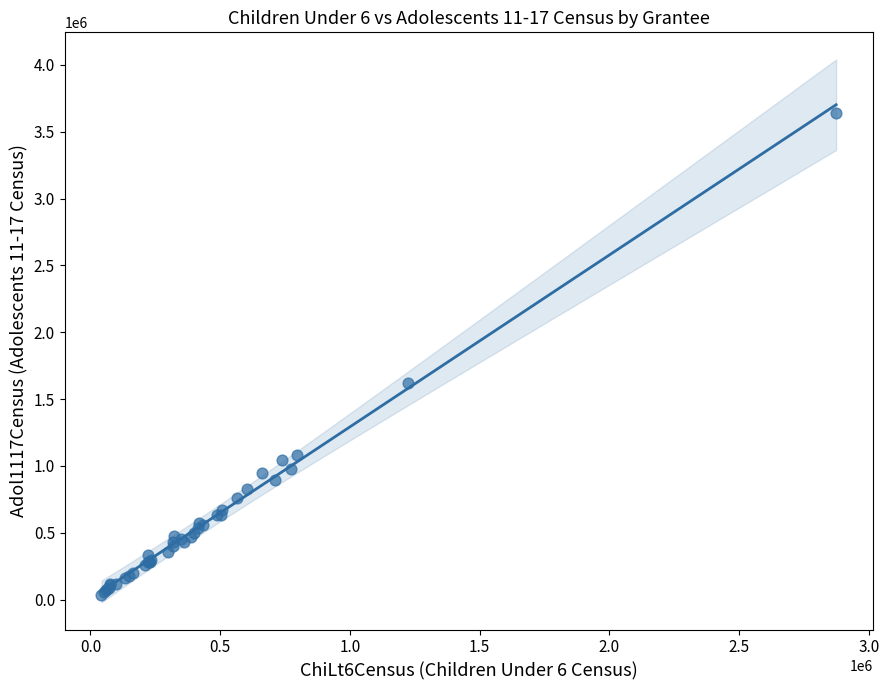

What Y value in the scatter plot is closest to 1839616?

1616772.0